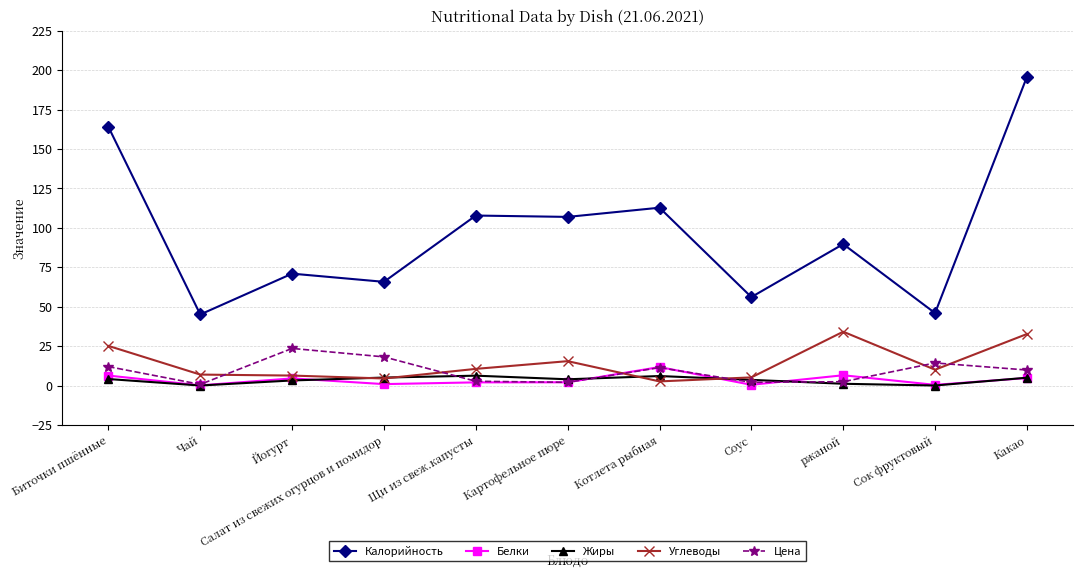

What is the spread (max minus min) of values at Сок фруктовый?

45.9